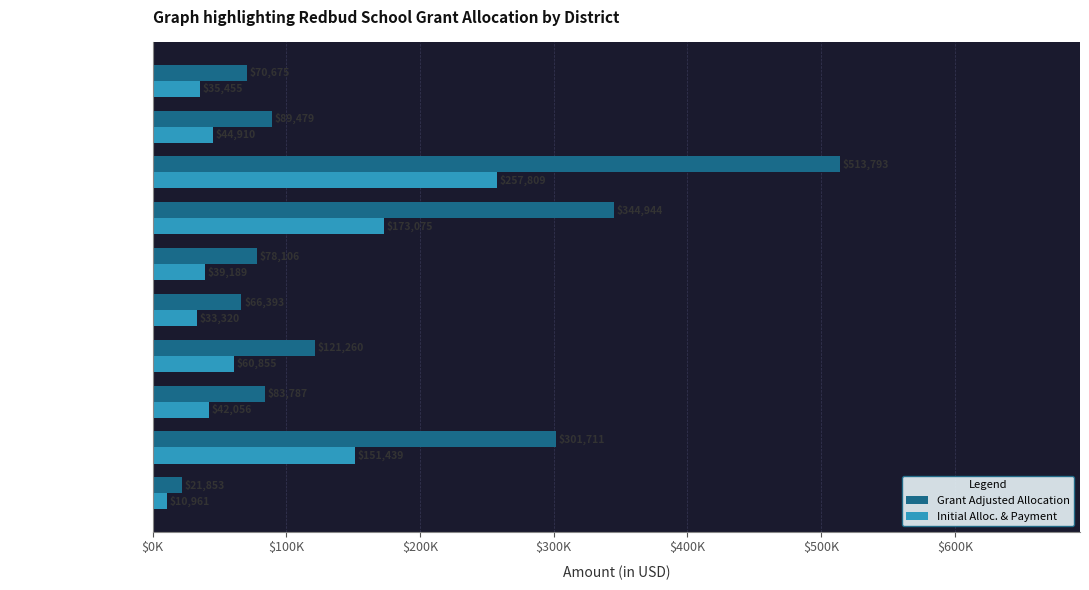

Which category has the lowest value across all series?

PEAVINE